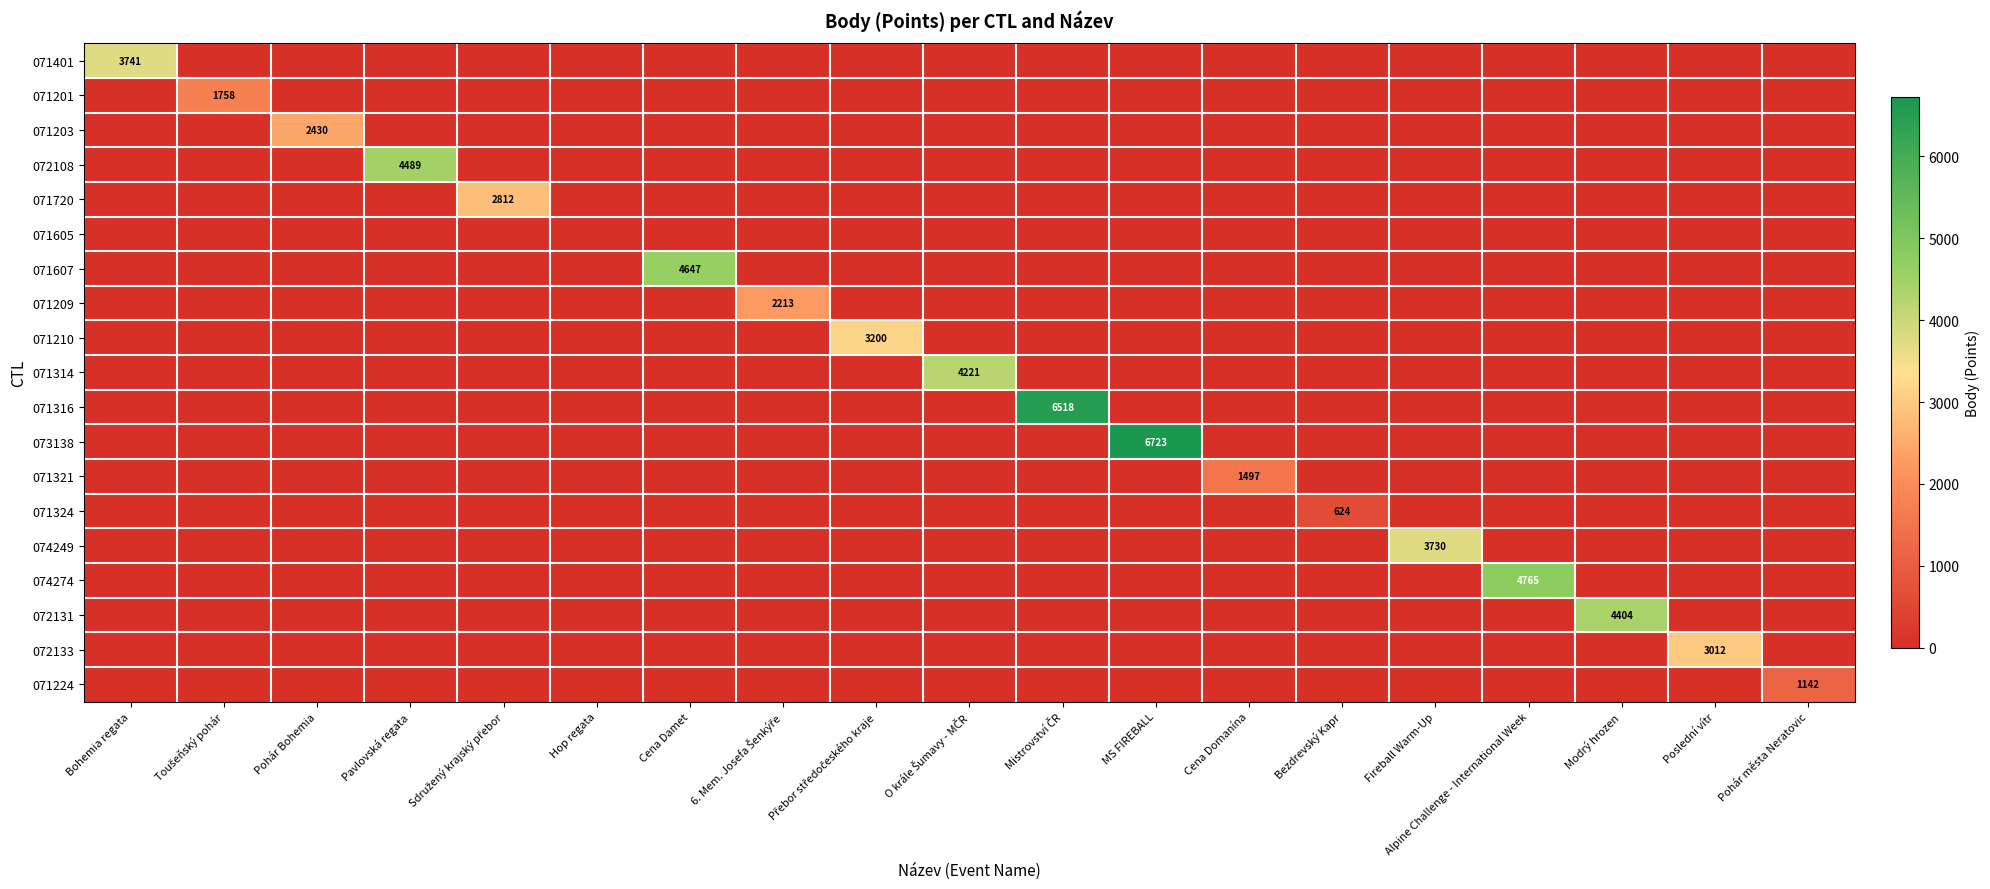

Rank the series by their maximum value, from highest to lowest.

073138, 071316, 074274, 071607, 072108, 072131, 071314, 071401, 074249, 071210, 072133, 071720, 071203, 071209, 071201, 071321, 071224, 071324, 071605